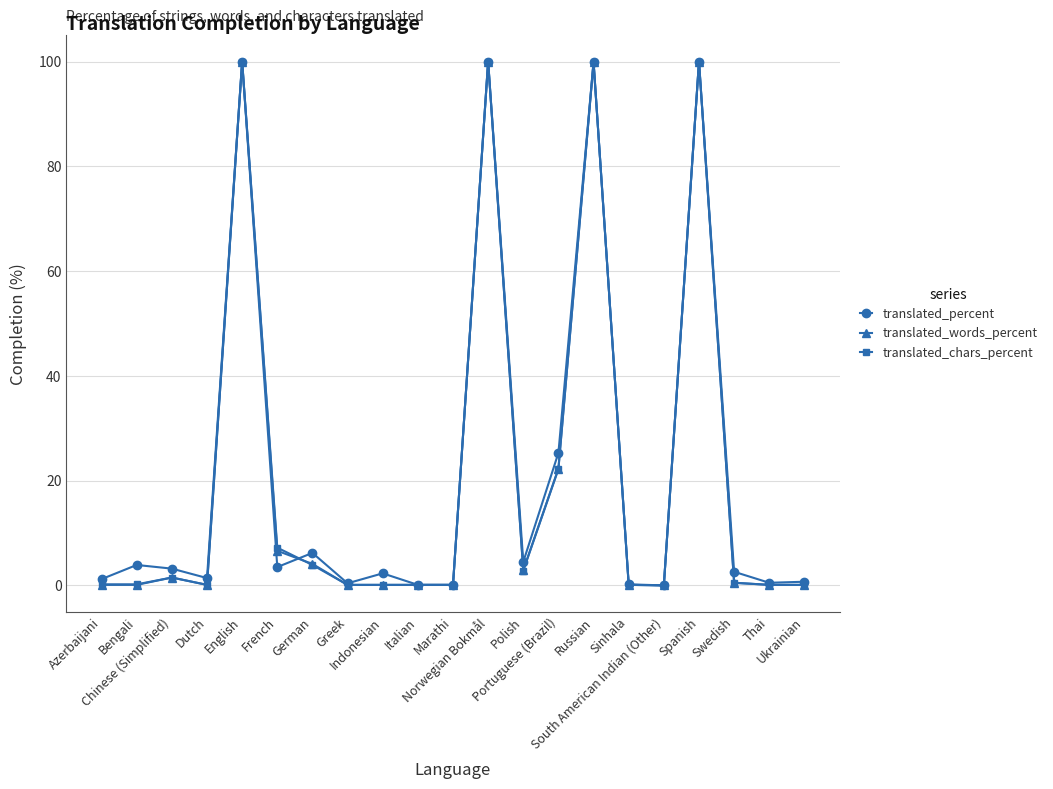

What is the maximum value for translated_chars_percent?

100.0